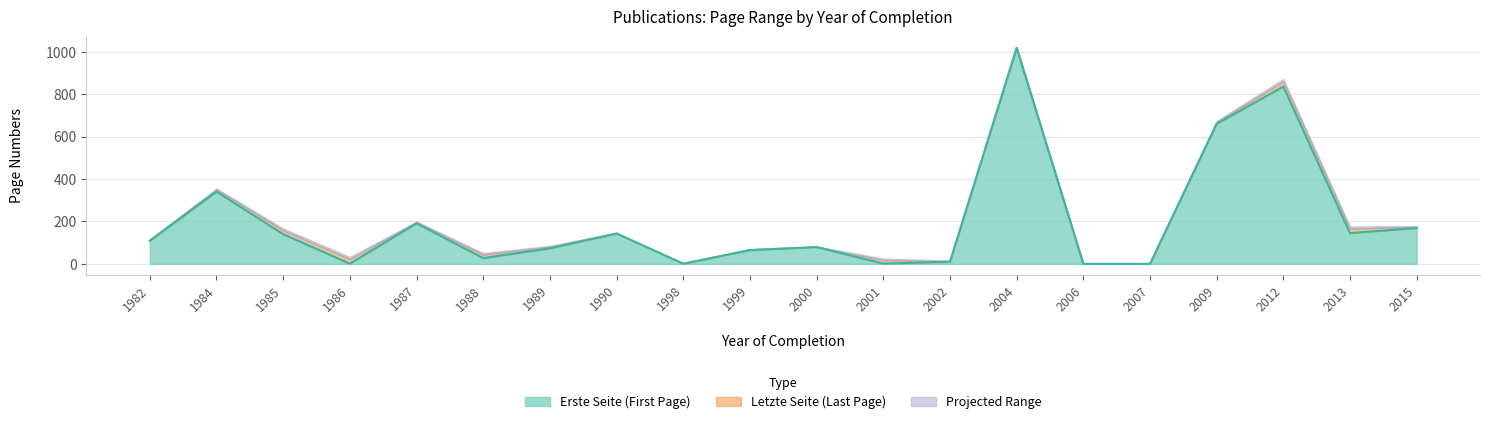

Reading left to right, what are all the values shown in this chart?

109	341	140	1	191	27	73	143	1	65	79	1	10	1020	0	0	661	837	145	169